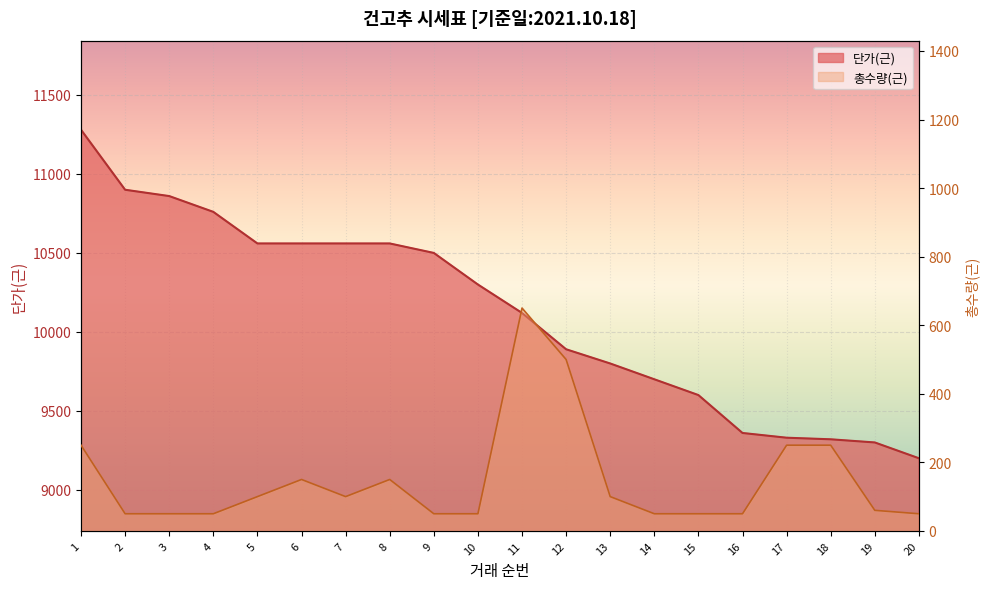

Is it true that 단가(근) equals 9700 at 14?

True